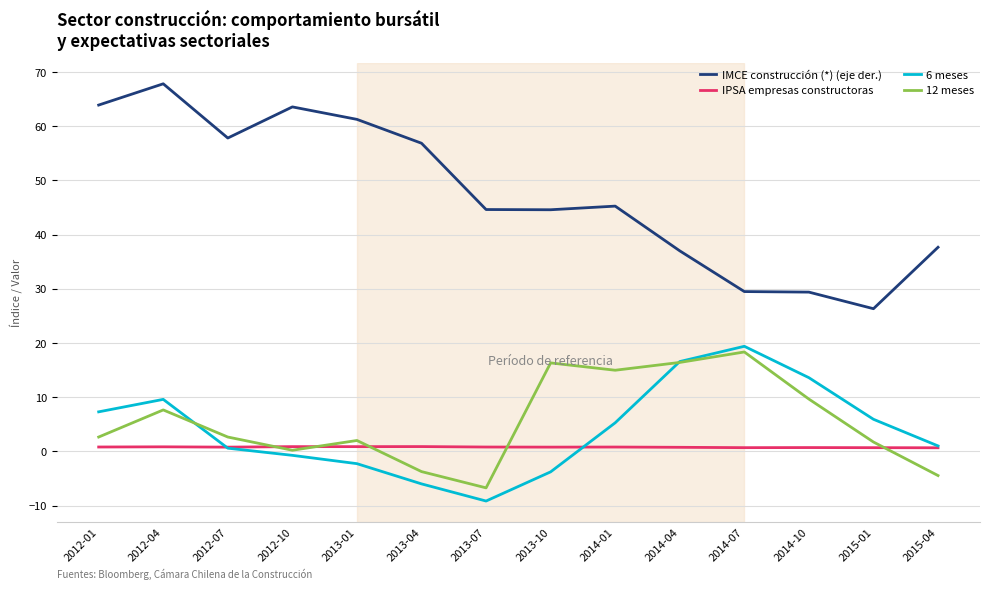

Which series changed the most between 2012-04 and 2015-04?

IMCE construcción (*) (eje der.)